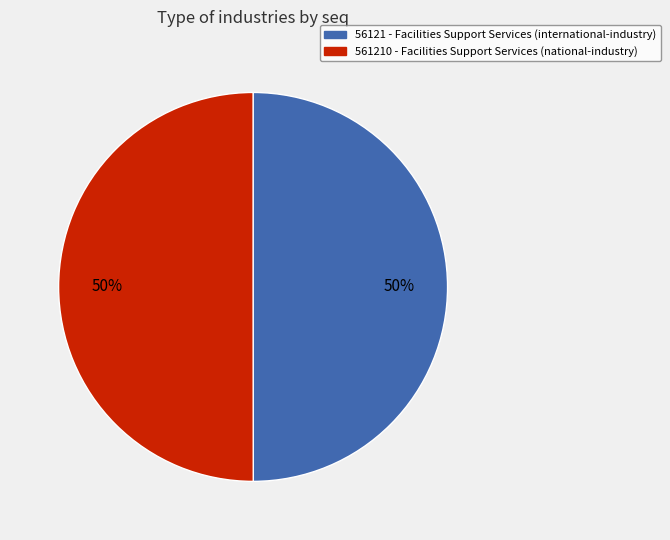

To the nearest percent, what is the average slice percentage?

50%